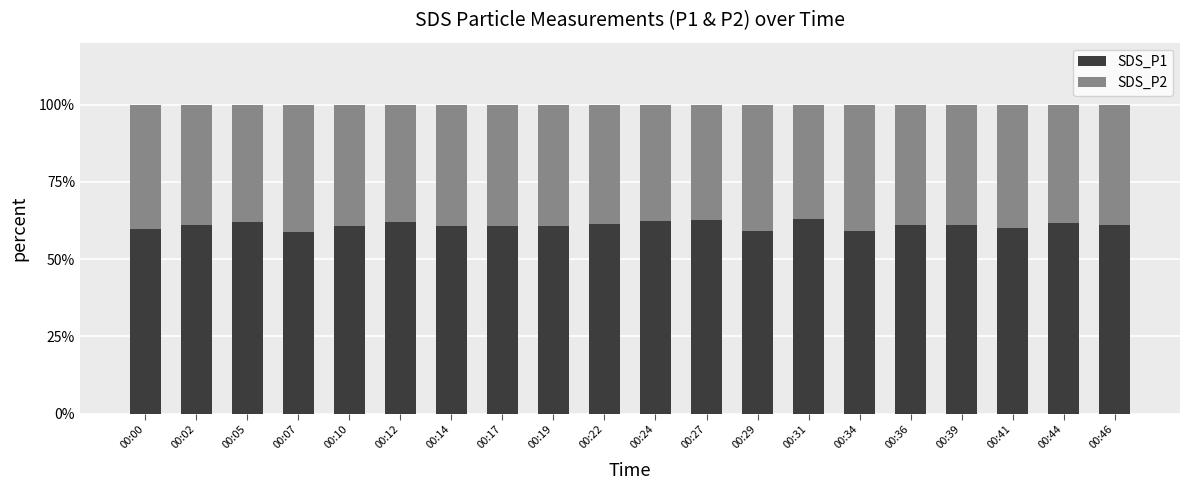

True or false: SDS_P1 has a value of 89.9 at 00:46.

False